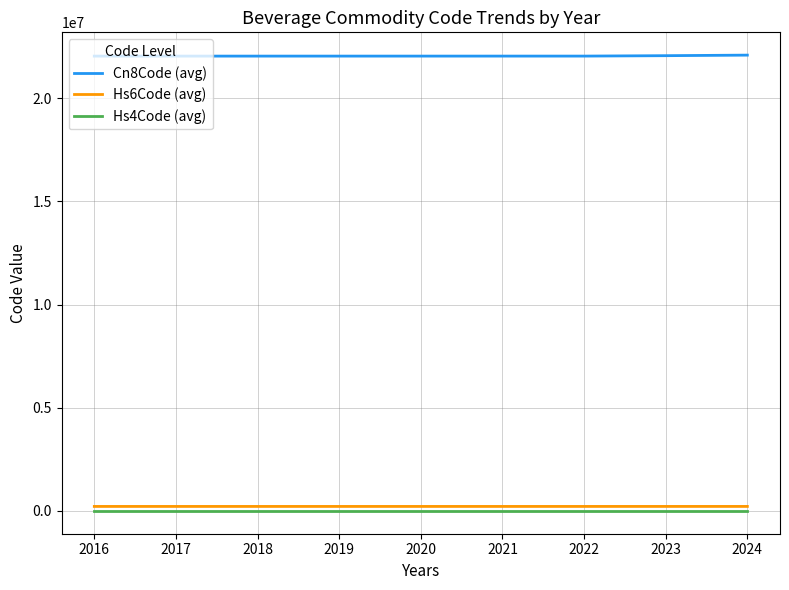

How many Hs4Code (avg) values are between 2204 and 2208?

4